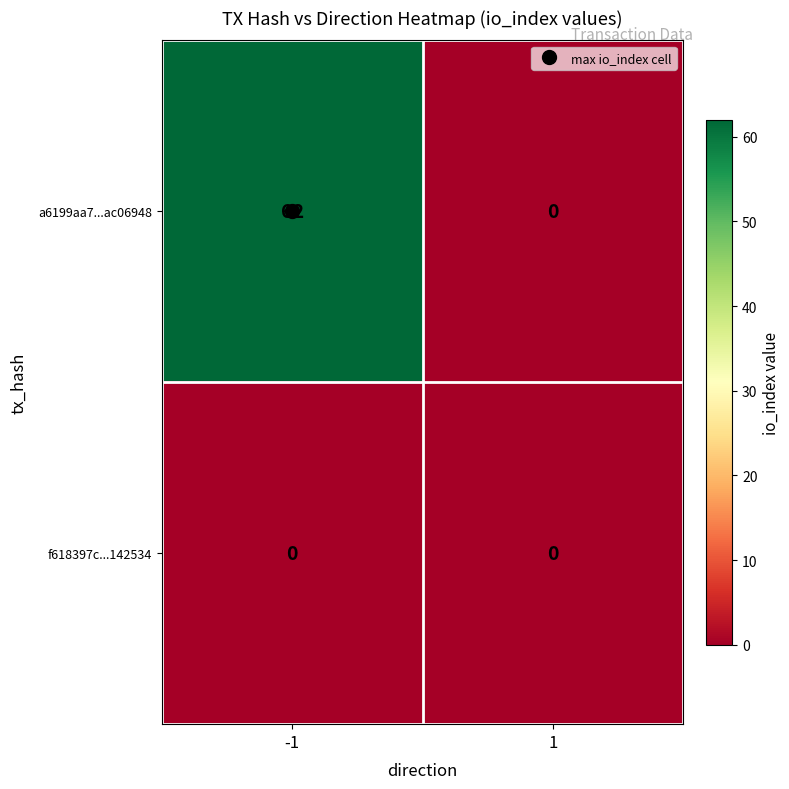

Is it true that f618397c...142534 equals 0 at -1?

True